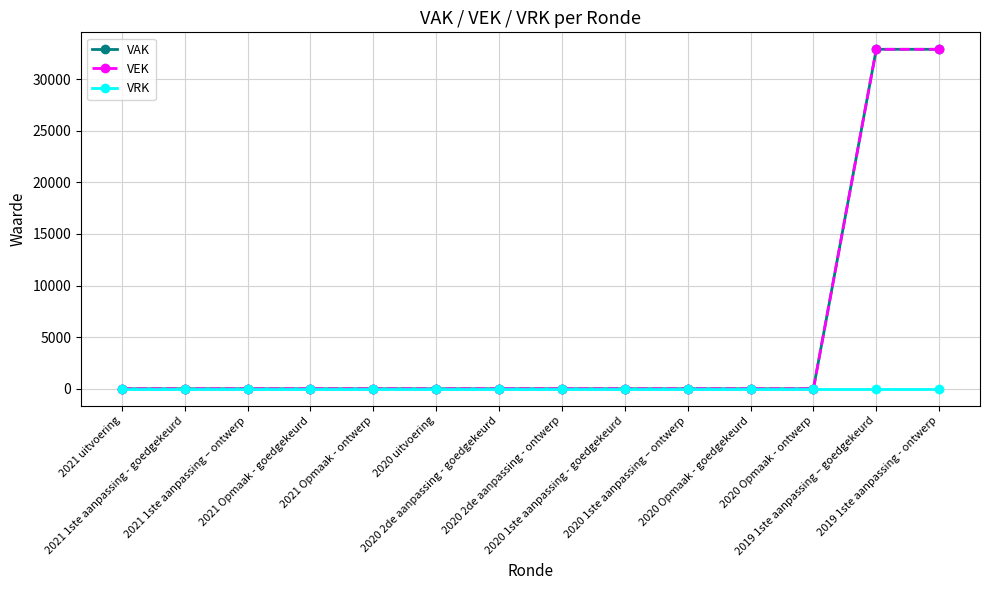

True or false: VEK and VAK cross at least once.

False